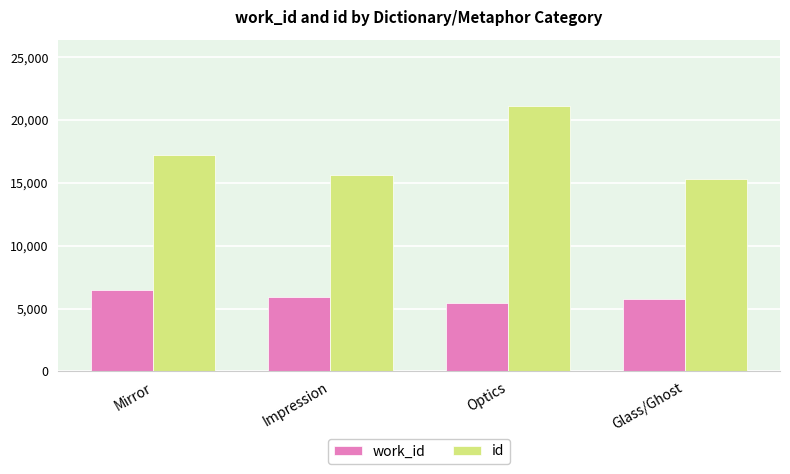

At Mirror, list the series in order from largest to smallest.

id, work_id